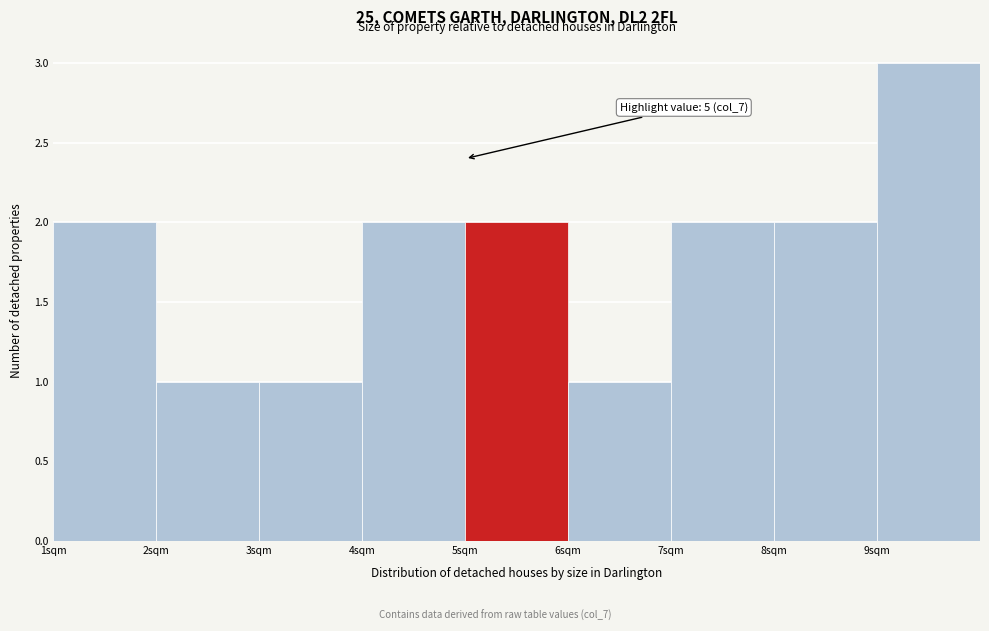

Over which range of the x-axis is the bar tallest?

9 to 10